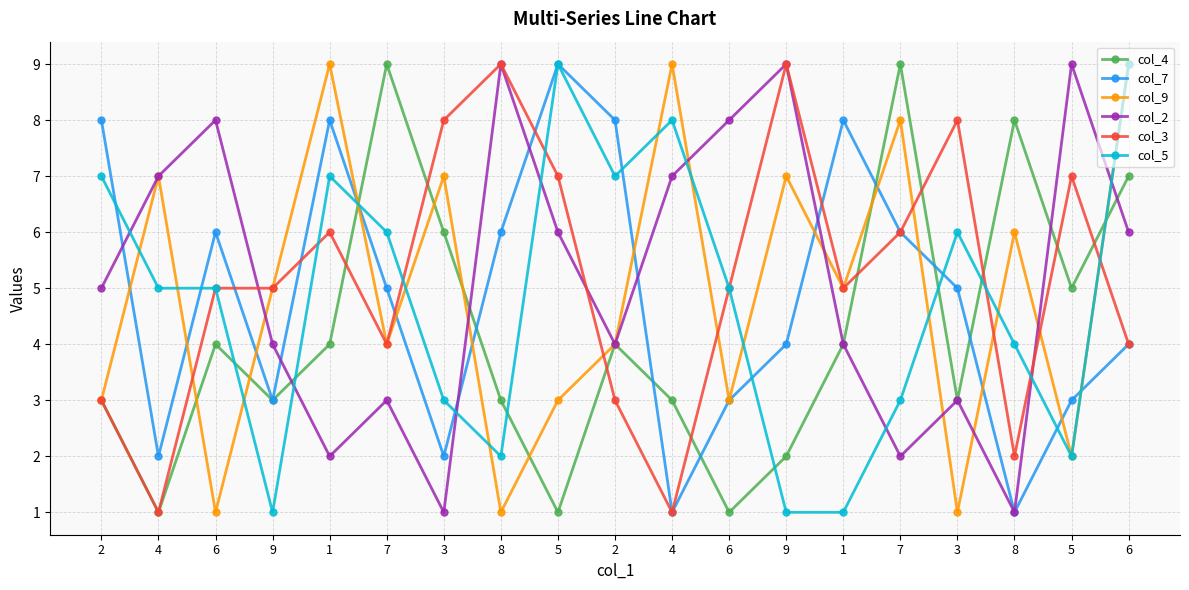

How many categories are shown in the chart?

19